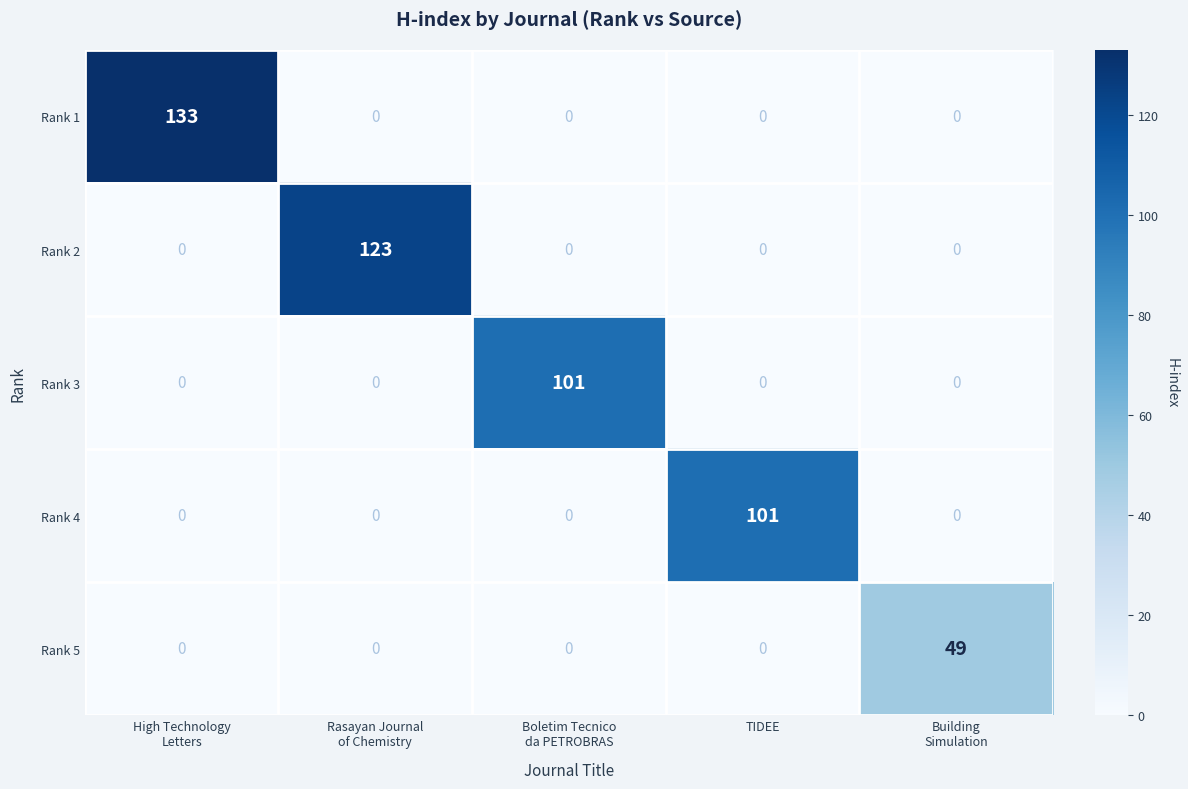

What is the average value of the Rank 4 series?

20